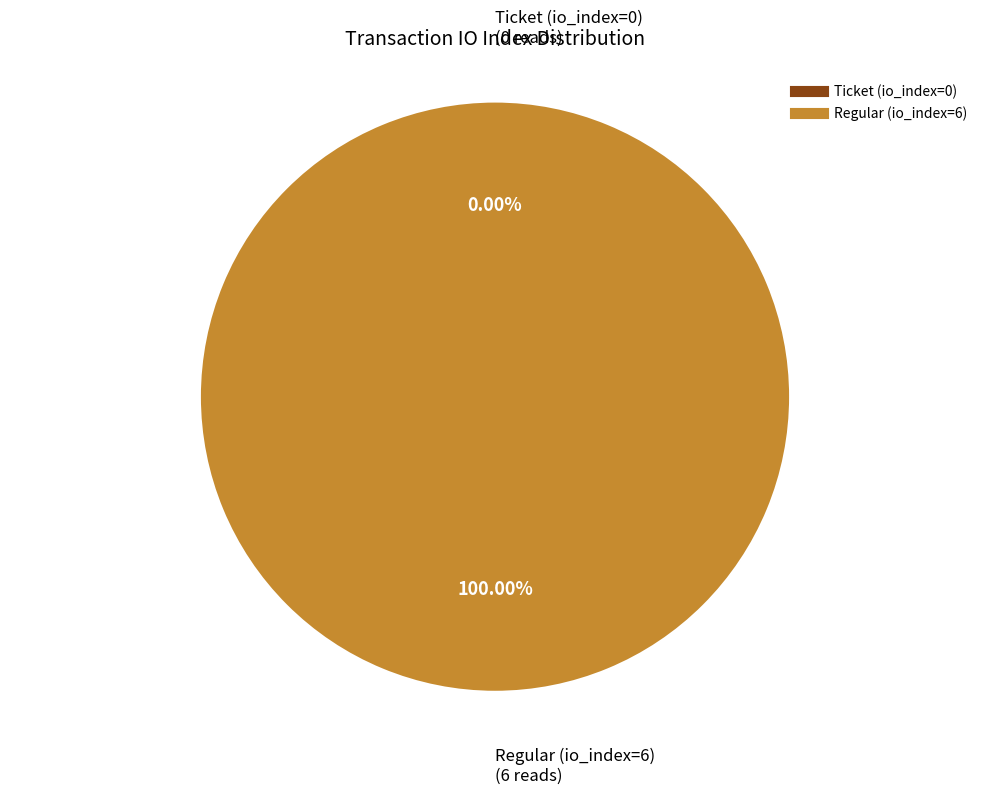

To the nearest percent, what is the combined percentage of Regular (io_index=6) and Ticket (io_index=0)?

100%